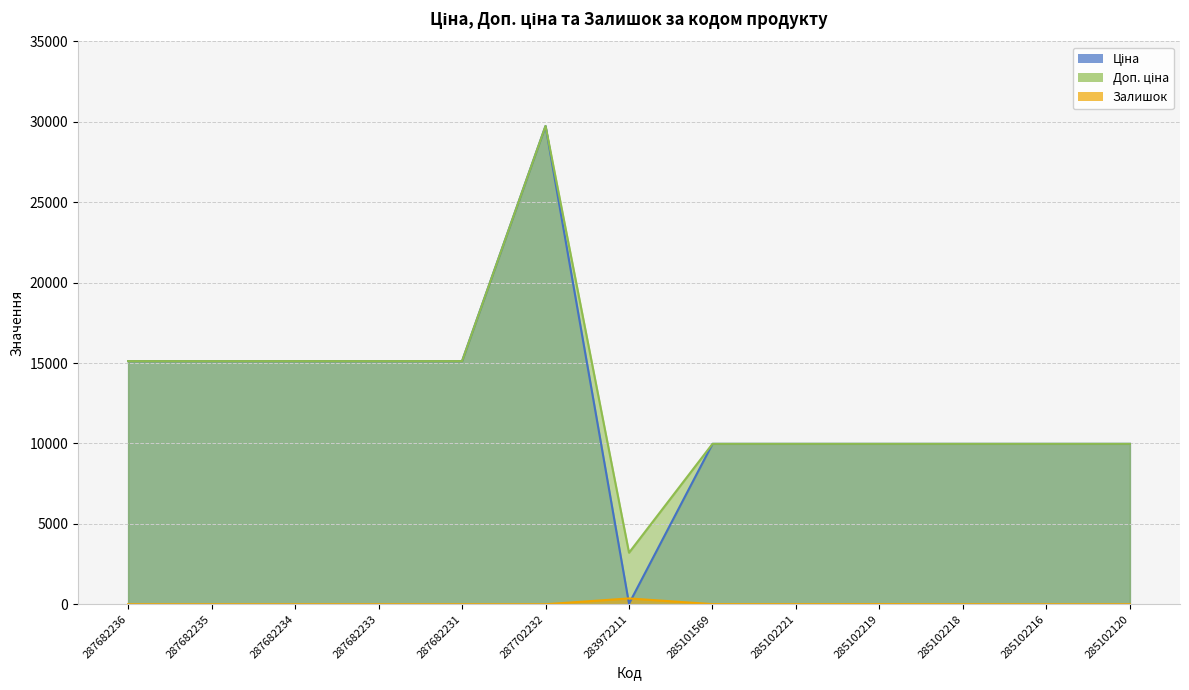

Count the number of categories in the chart.

13